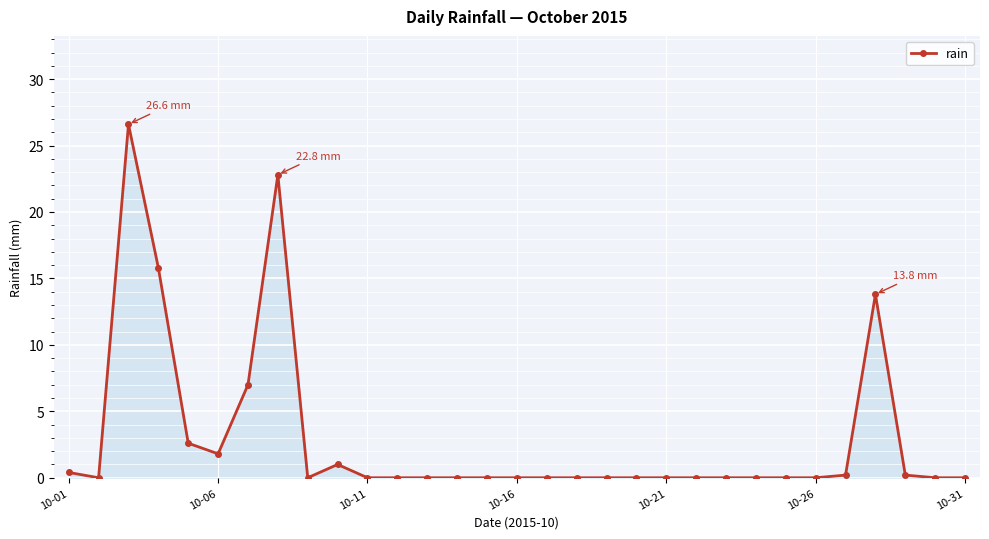

True or false: the data has more than 2 interior local peaks.

True